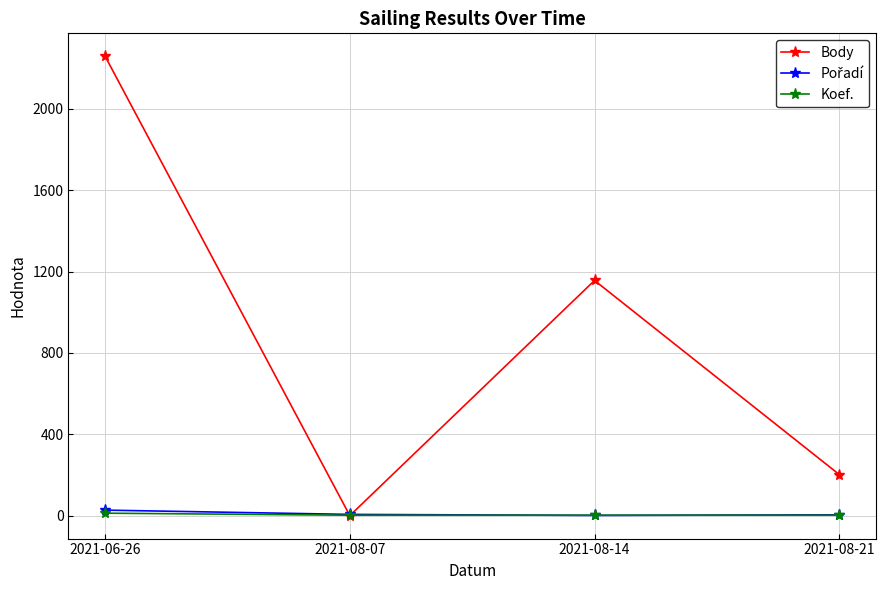

The value of Body at 2021-08-07 is 0. True or false?

True